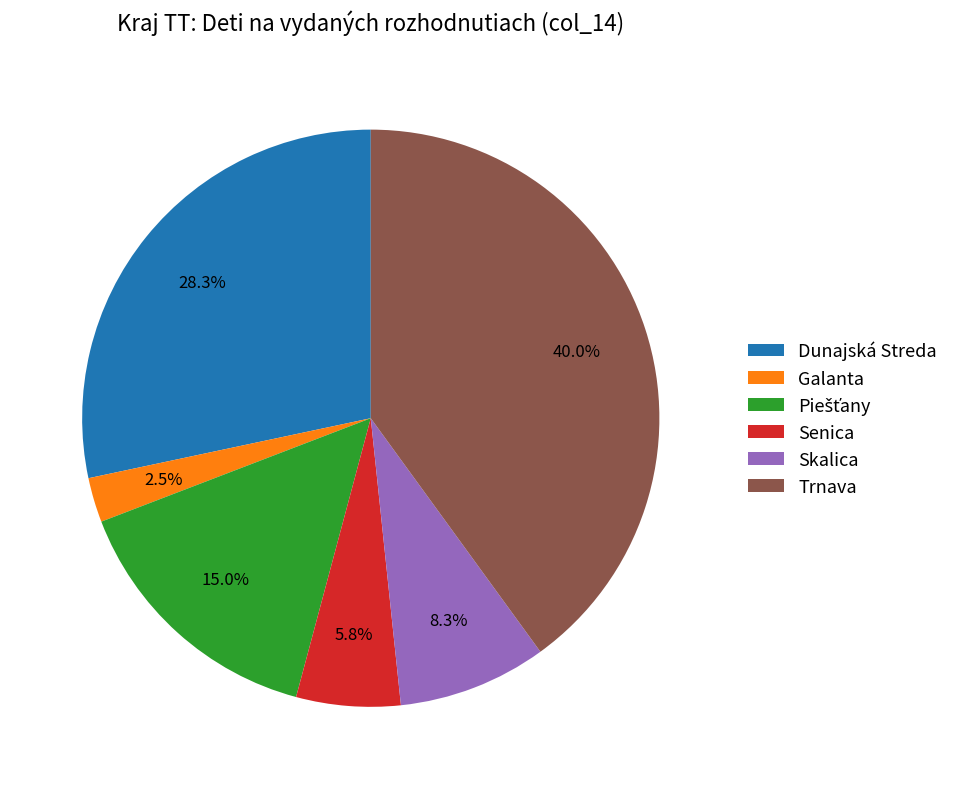

Which slice is the smallest?

Galanta